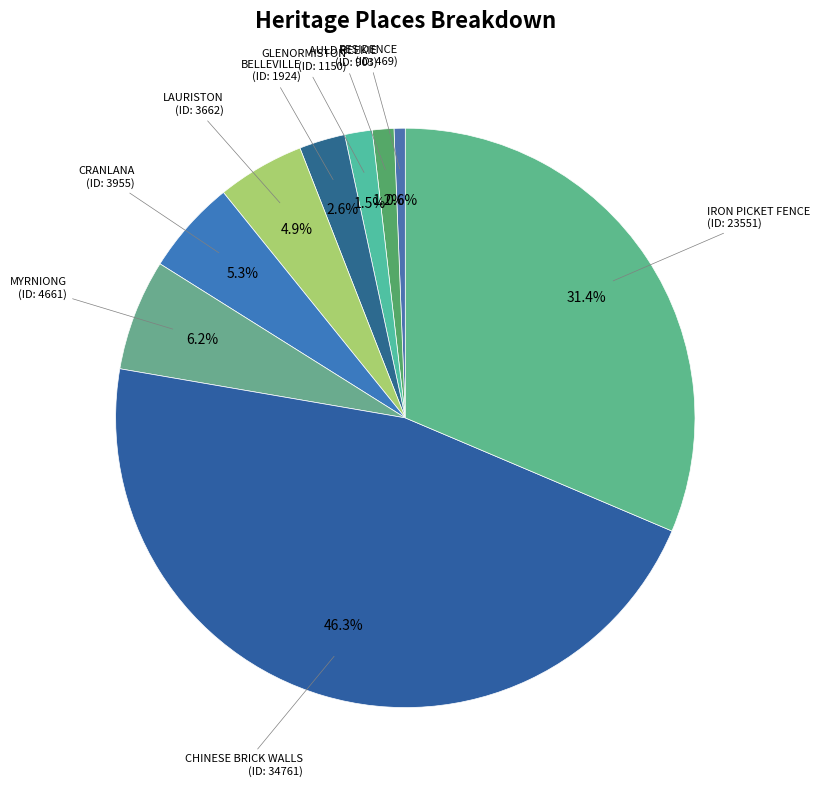

How many slices are in this pie chart?

9